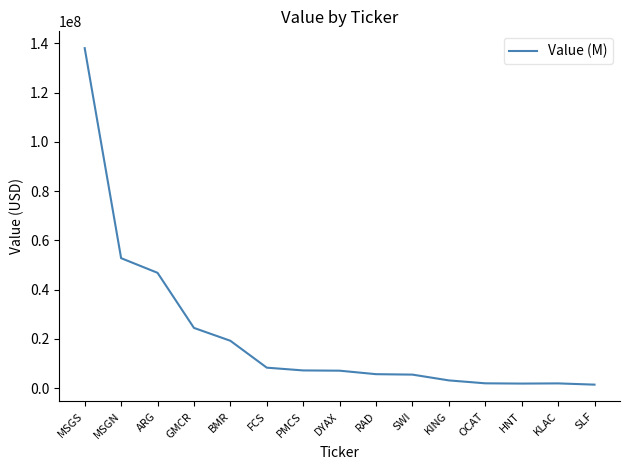

What is the maximum value shown in the chart?

138017000